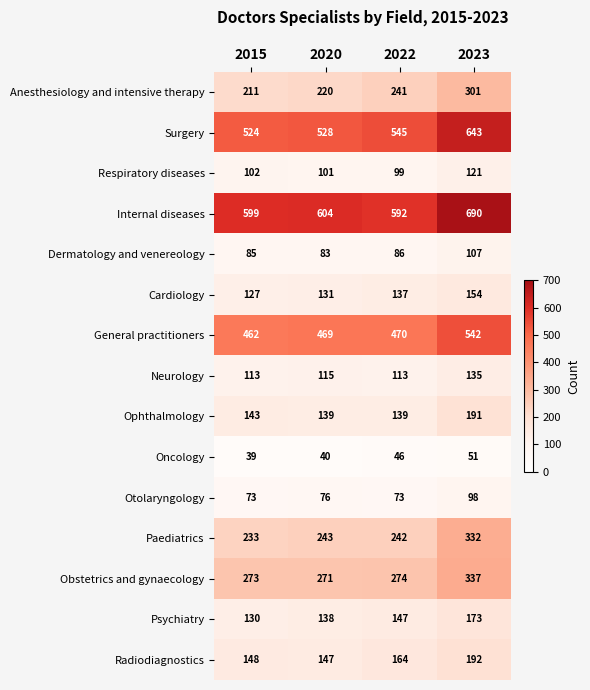

The Internal diseases series shows 604 at 2020. True or false?

True